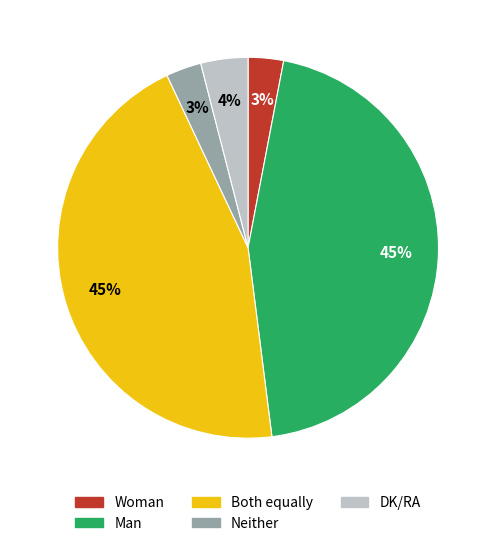

Between DK/RA and Woman, which is larger?

DK/RA